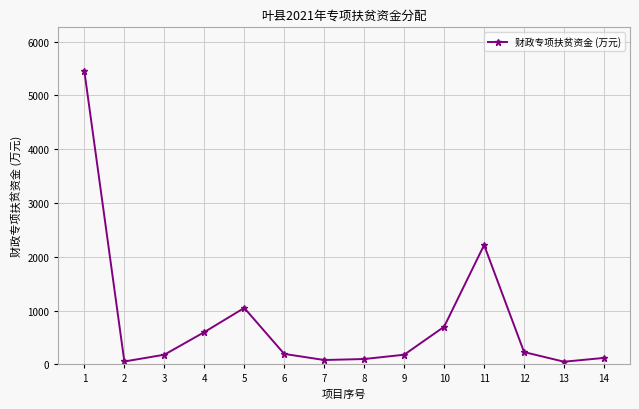

What is the greatest value displayed?

5450.0